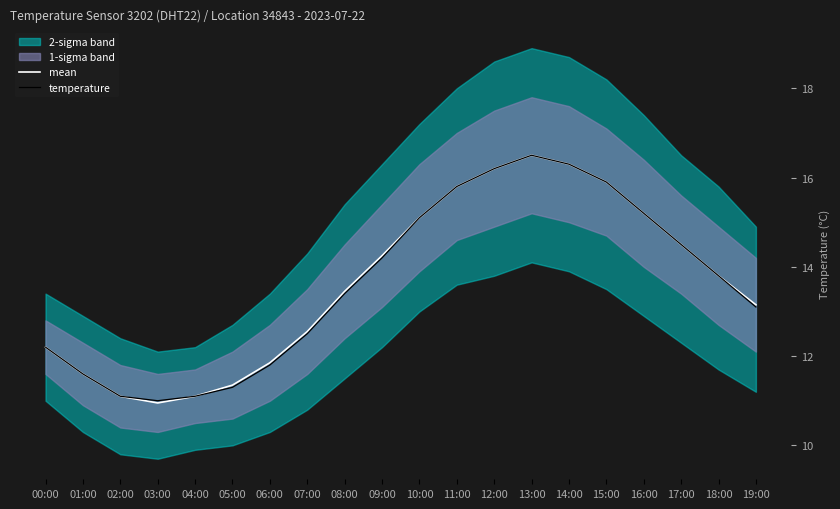

What is the average value of the mean series?

13.6